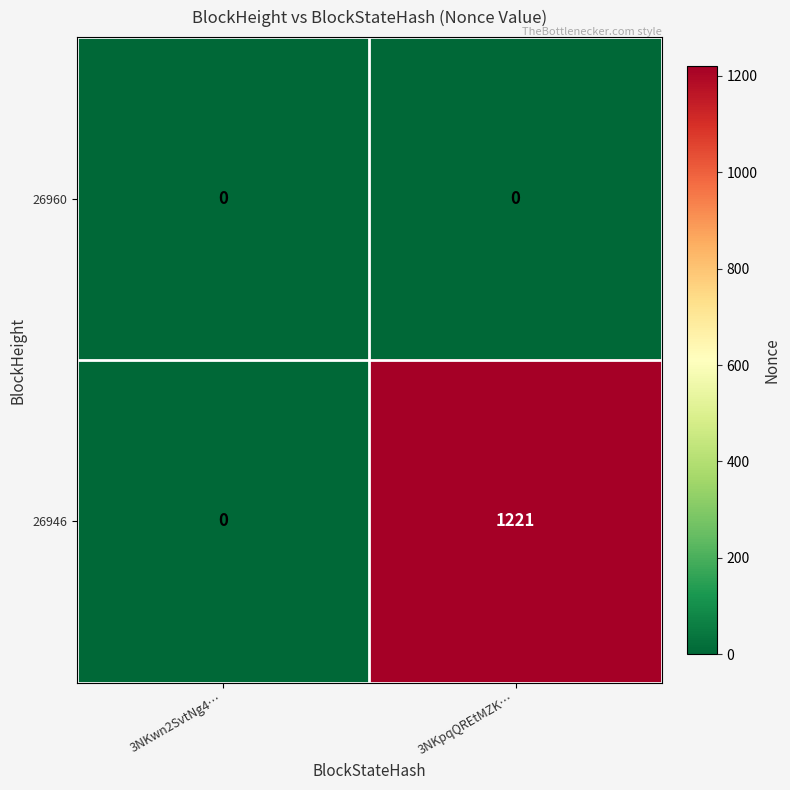

Which series has the largest range (max minus min)?

26946